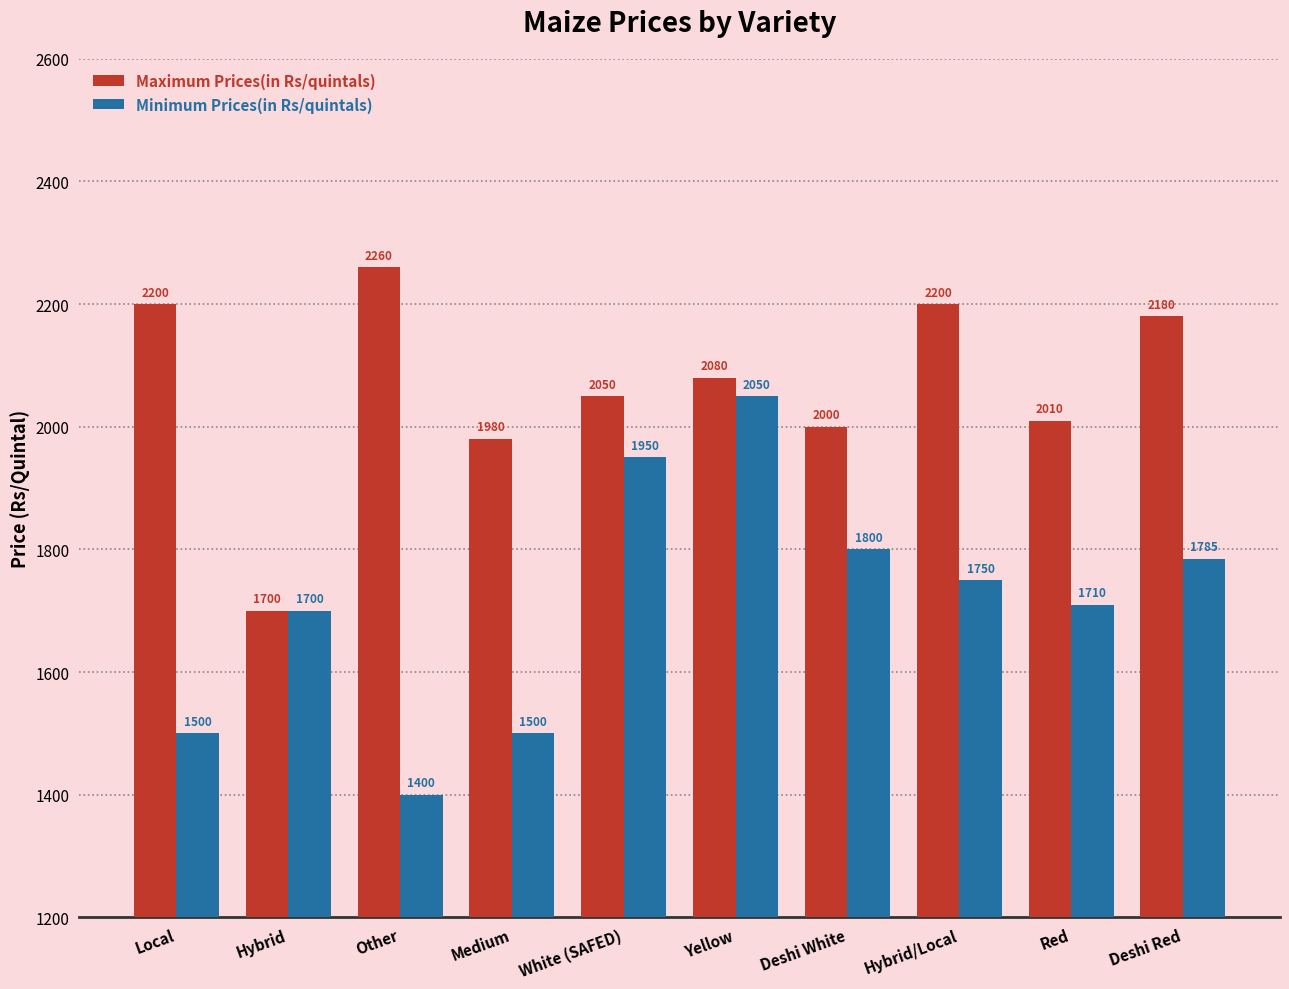

What is the label of the 8th bar from the left?

Hybrid/Local